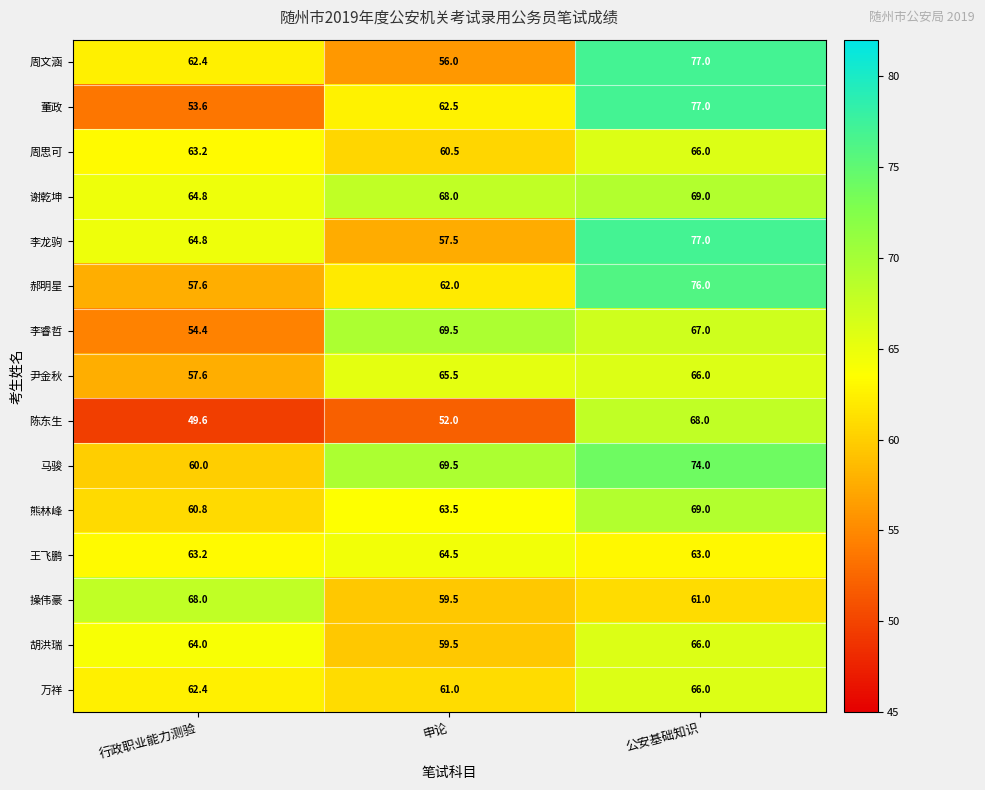

Is it true that 李龙驹 equals 64.8 at 行政职业能力测验?

True